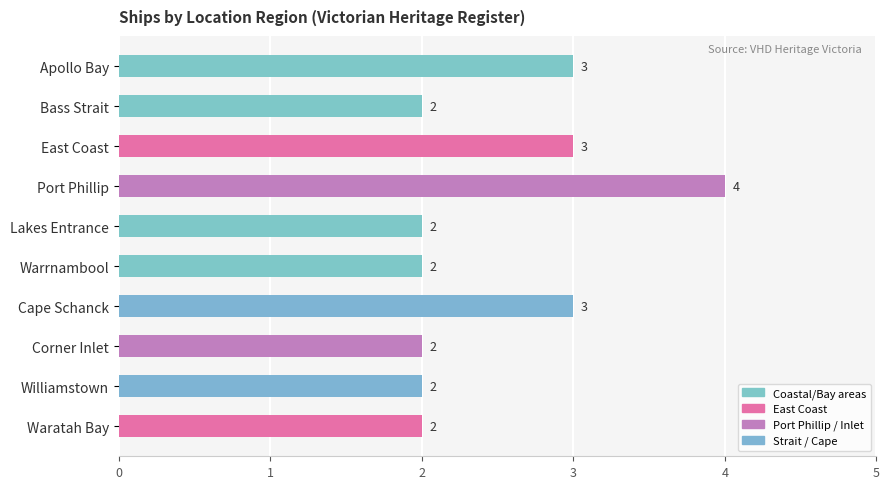

What is the value of the 2nd bar from the top?

2